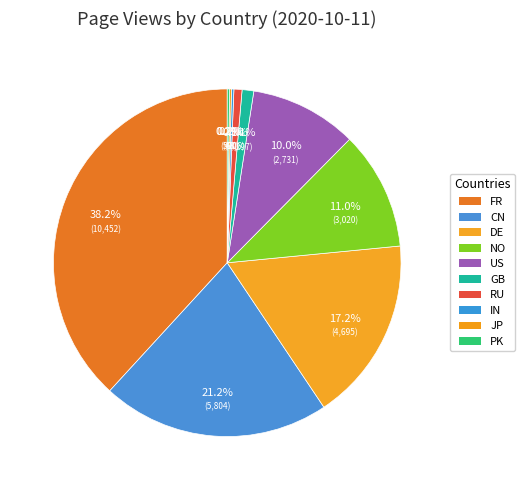

To the nearest percent, what is the difference between the PK and RU slice percentages?

1%